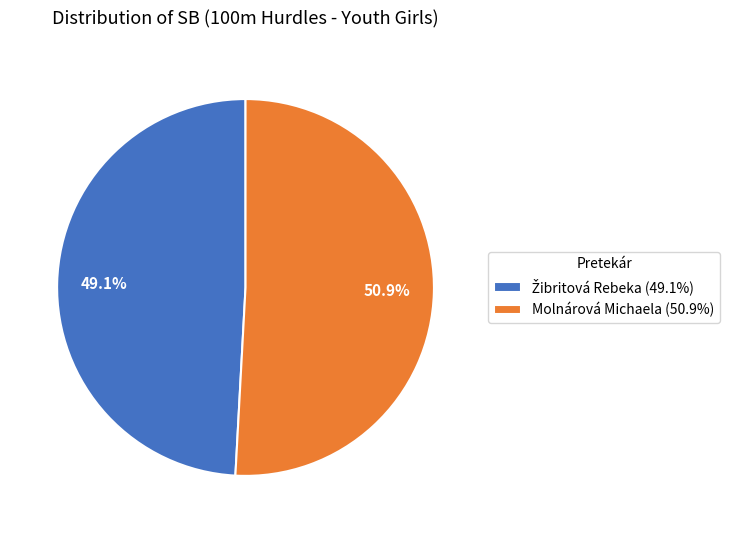

What portion of the pie excludes Molnárová Michaela (50.9%)?

49.1%